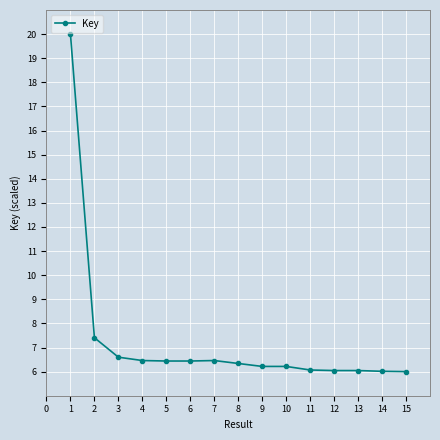

What is the value of the 12th point from the left?

6.0